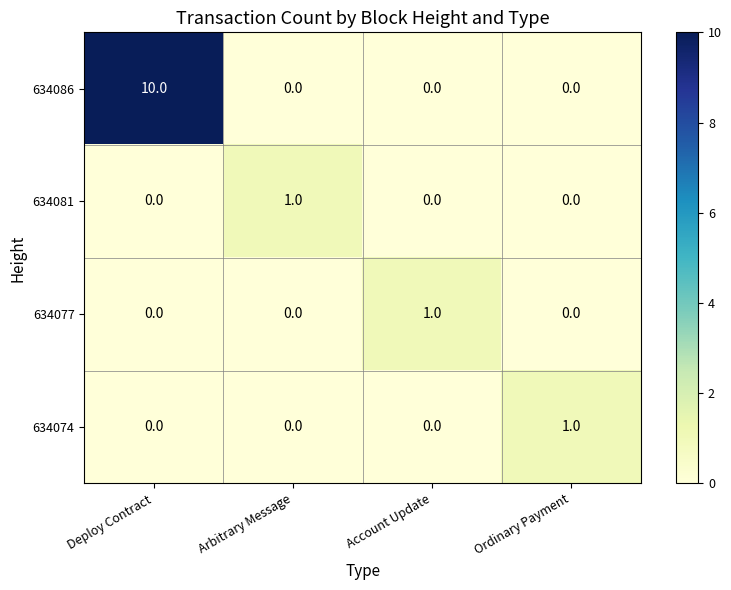

True or false: 634086 has a value of 16 at Deploy Contract.

False